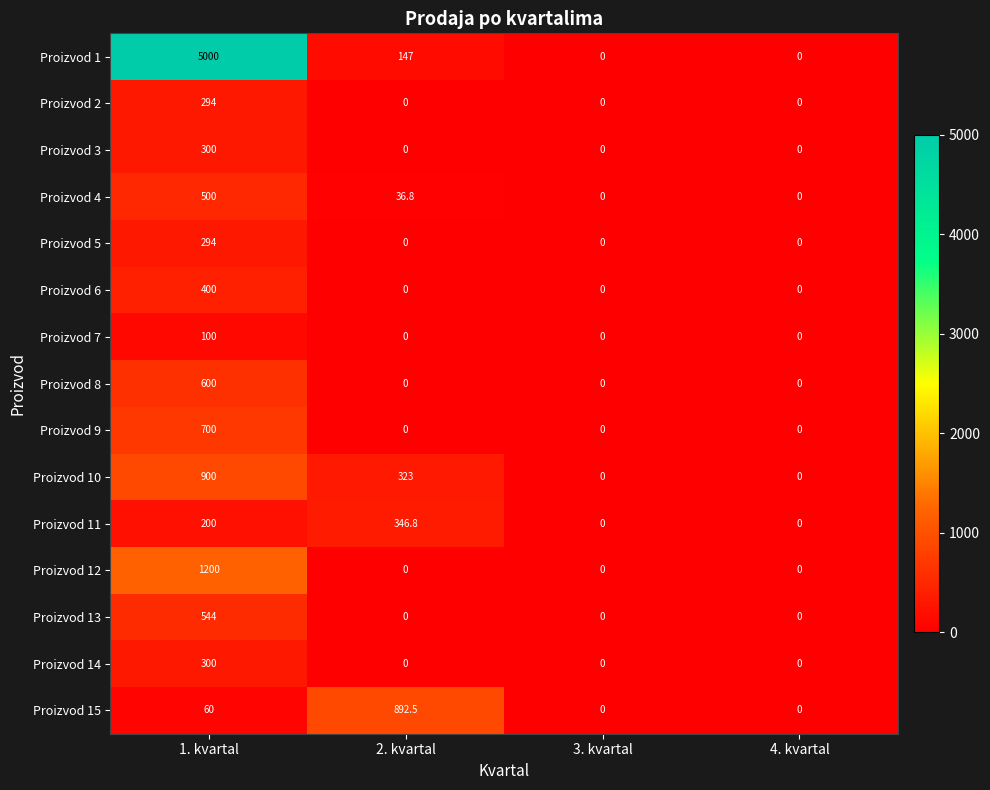

Count the number of data series in this chart.

15